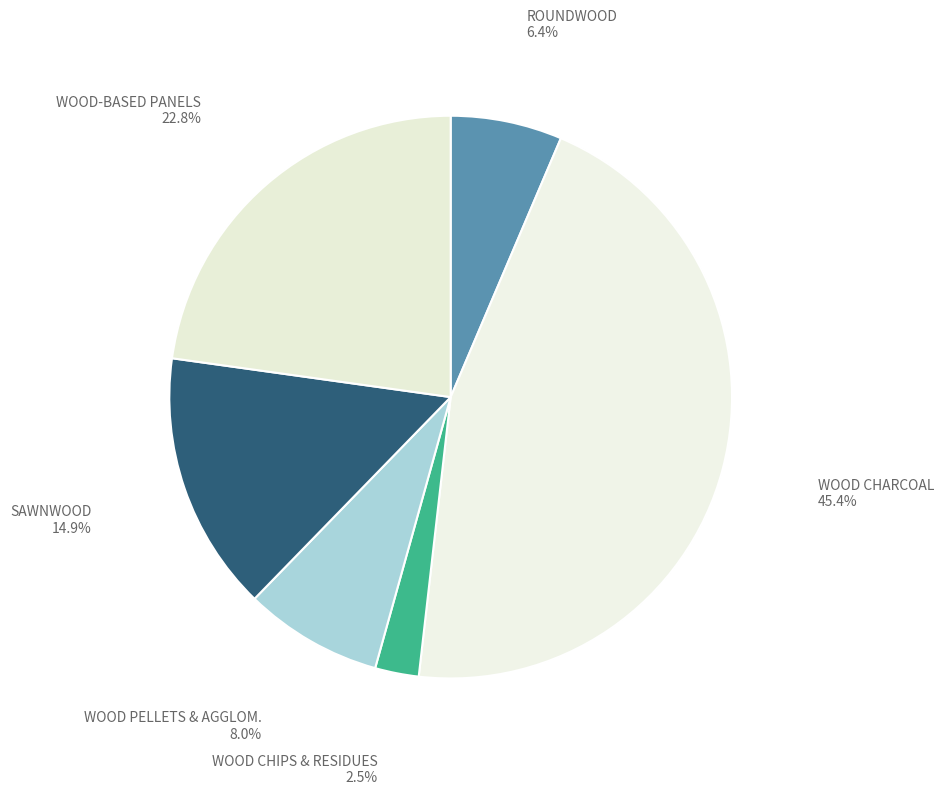

Count the number of slices in the pie.

6